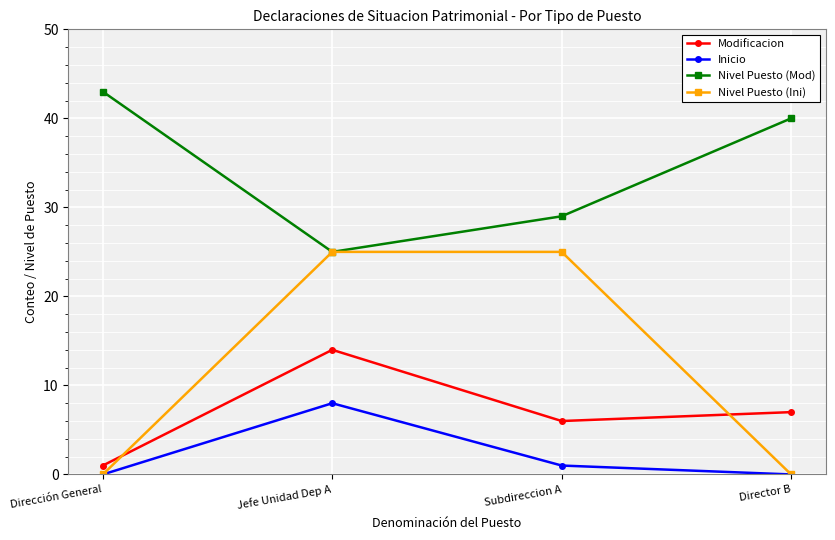

At which label does Nivel Puesto (Mod) reach its peak?

Dirección General